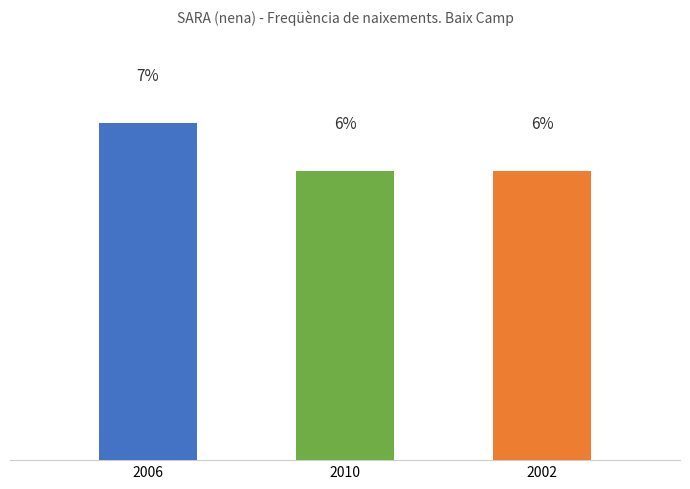

Does the chart contain any negative values?

No